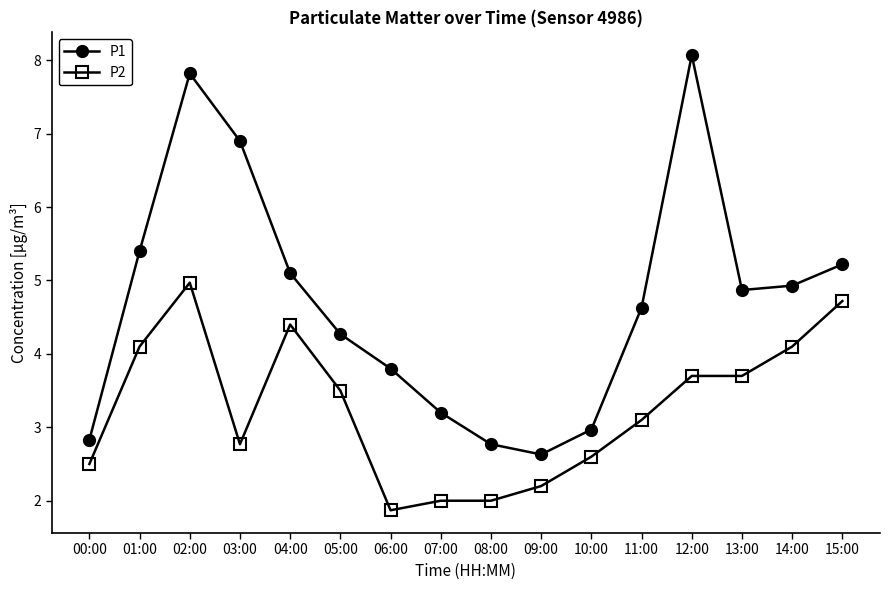

At which category does the chart reach its minimum across all series?

06:00